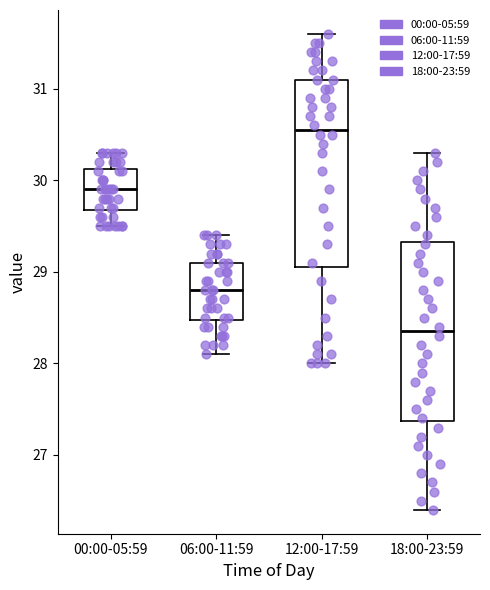

Which box has the highest median line?

12:00-17:59